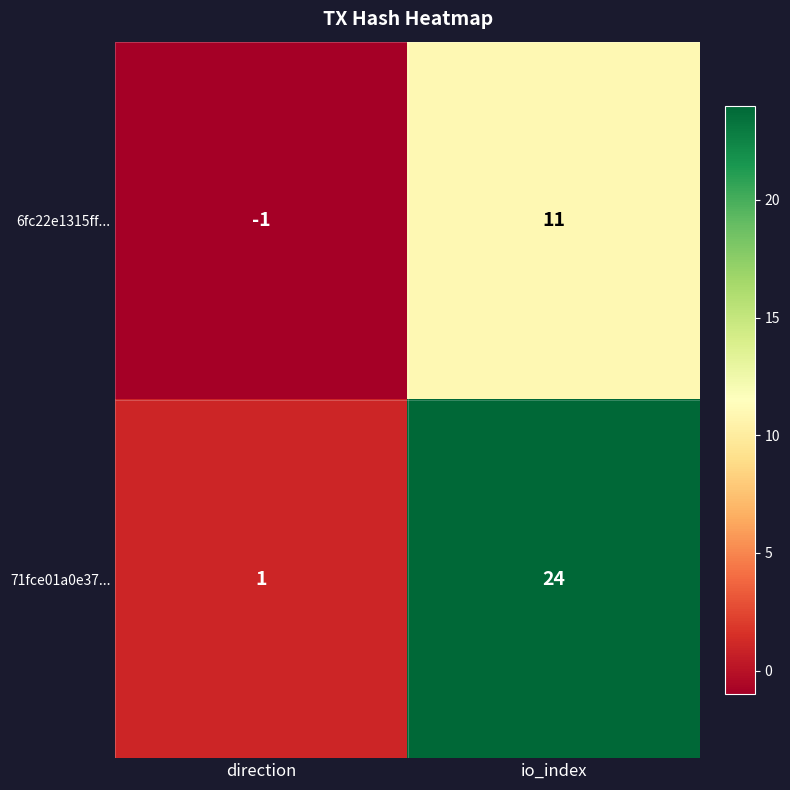

At direction, list the series in order from largest to smallest.

71fce01a0e37..., 6fc22e1315ff...